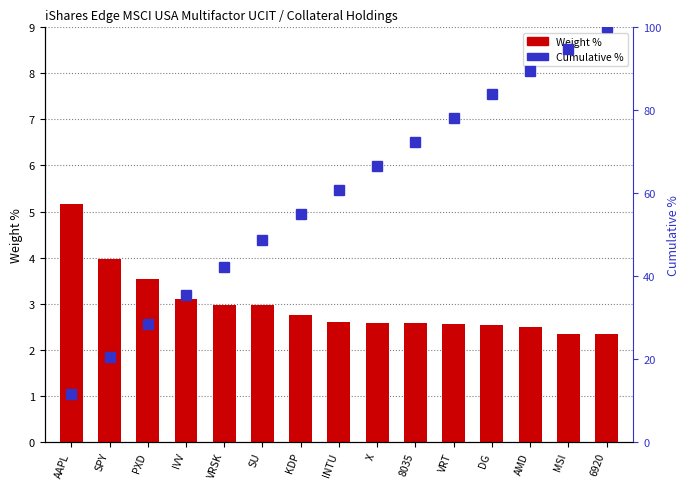

At 6920, list the series in order from largest to smallest.

Cumulative %, Weight %